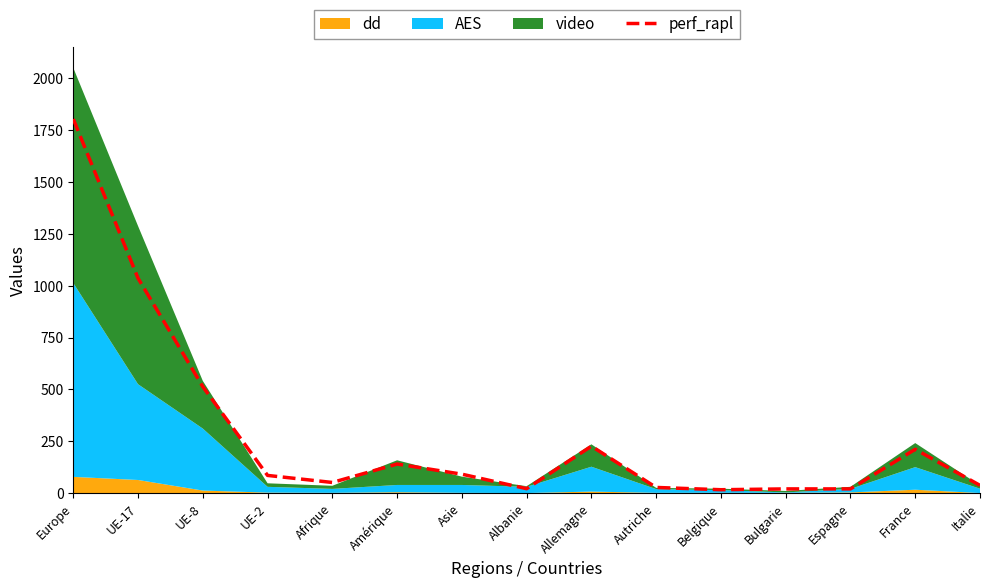

What is the average value?

287